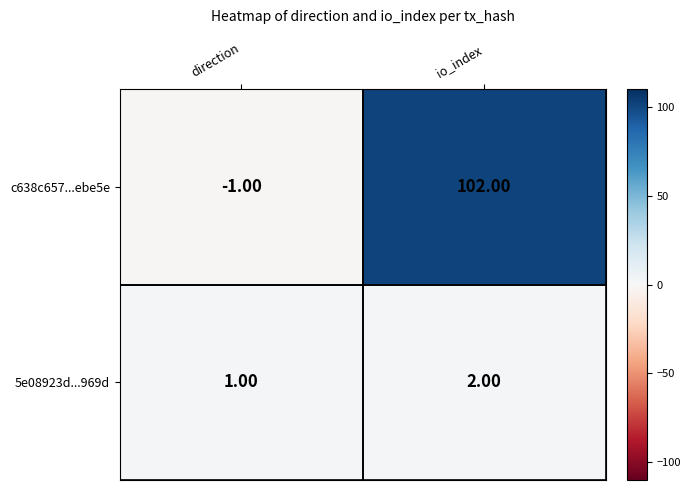

How many series are shown in this chart?

2